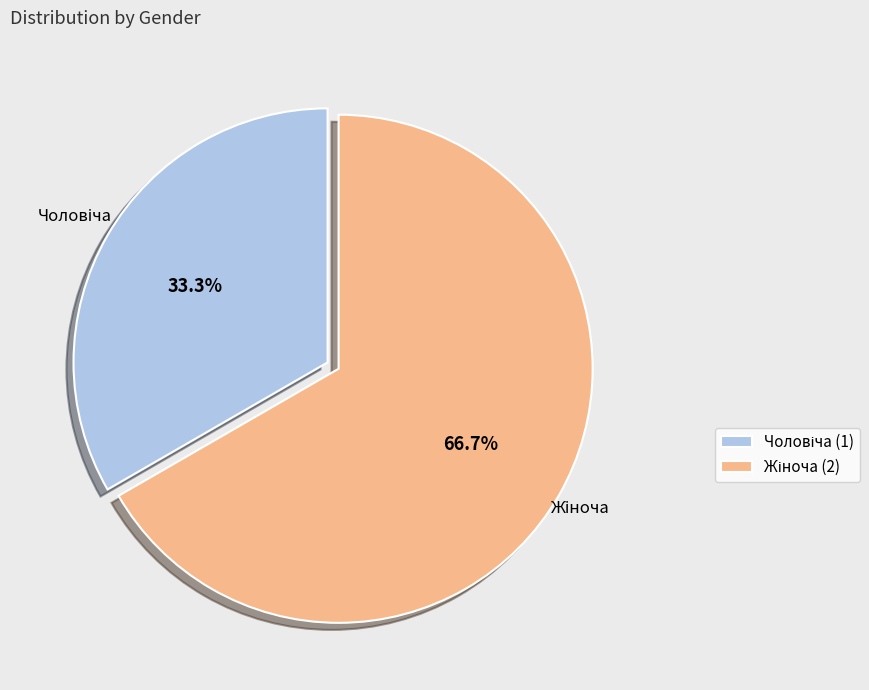

Is there a majority slice in this chart?

Yes